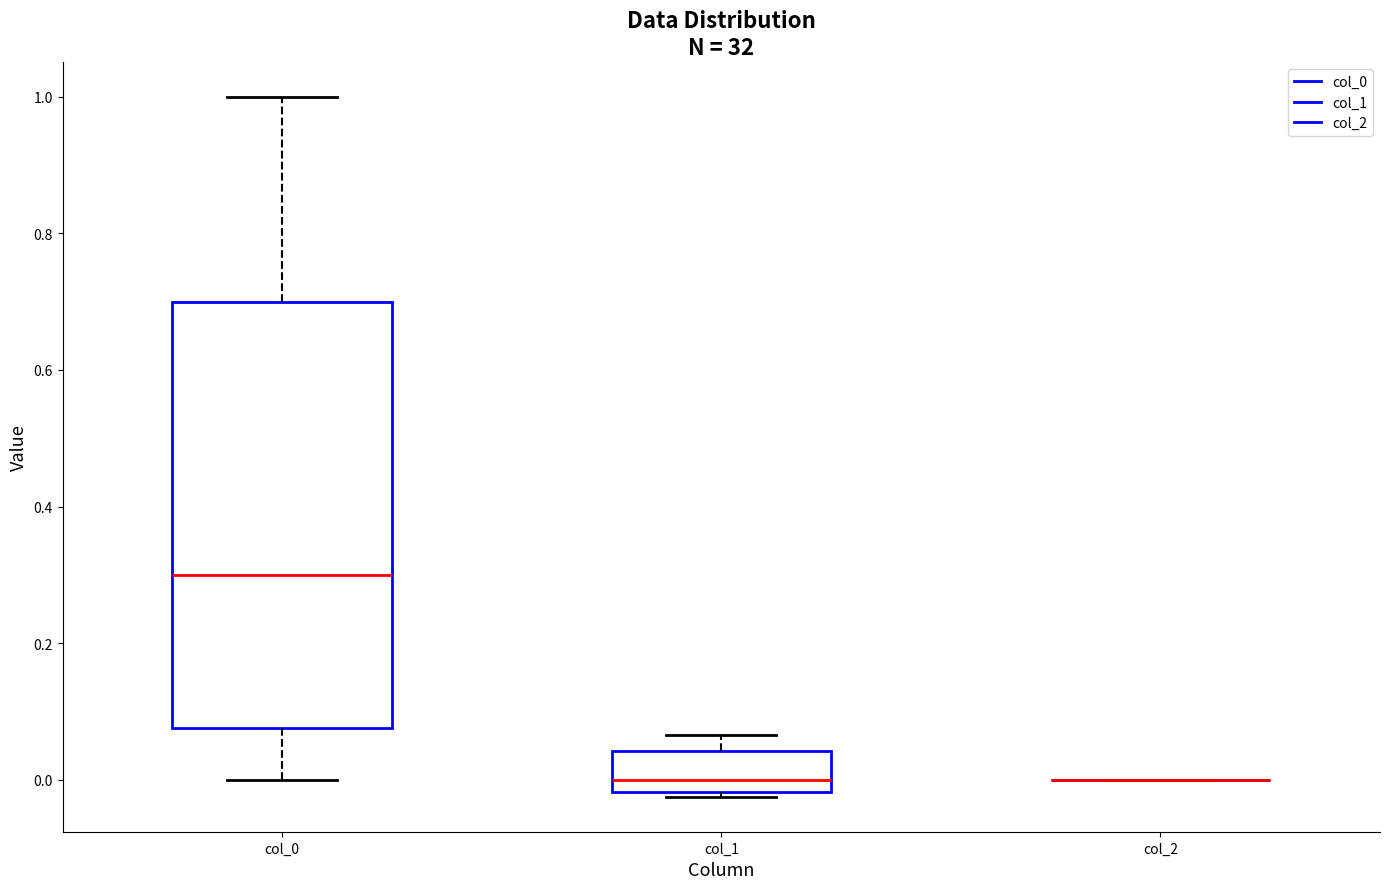

Reading left to right, read every box against the y-axis: the position of its median line, the range the box covers, and the ends of its whiskers. The values are not printed on the chart, so give them approximately, as read against the axis.

col_0: median 0.30, box 0.08 to 0.70, whiskers 0.00 to 1.00
col_1: median 0.00, box -0.02 to 0.04, whiskers -0.02 (just below the box's lower edge) to 0.06
col_2: box collapsed to a line at 0.00, whiskers 0.00 to 0.00